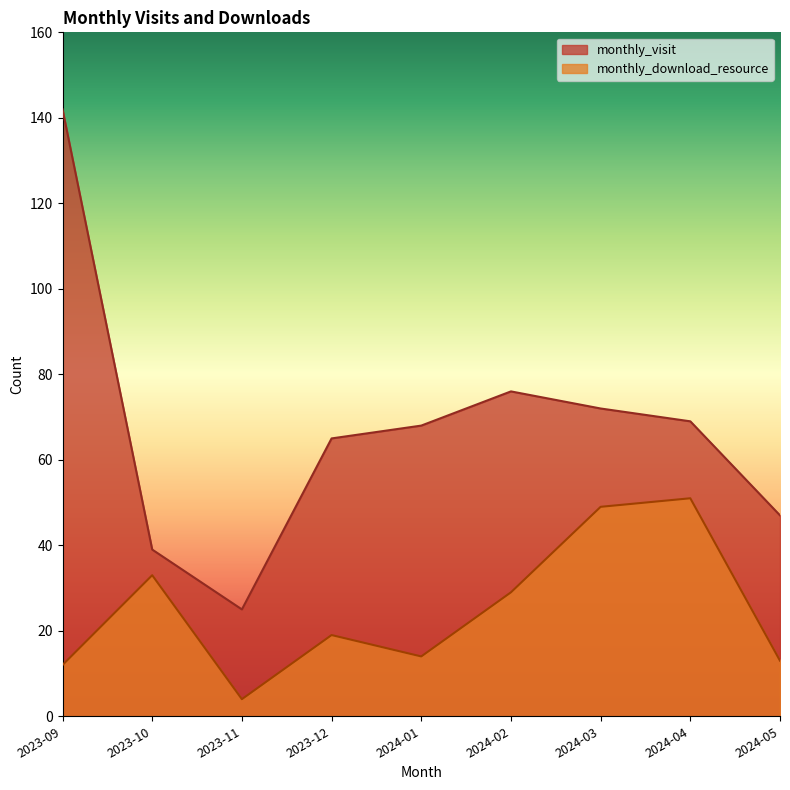

Is it true that monthly_download_resource equals 33 at 2023-10?

True